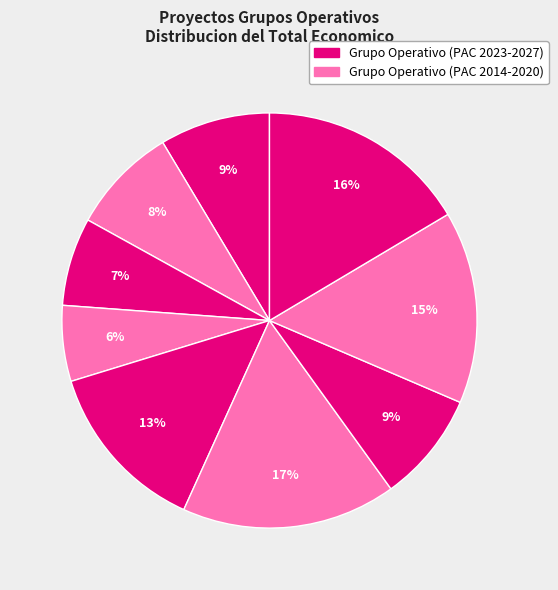

How many slices are in this pie chart?

9